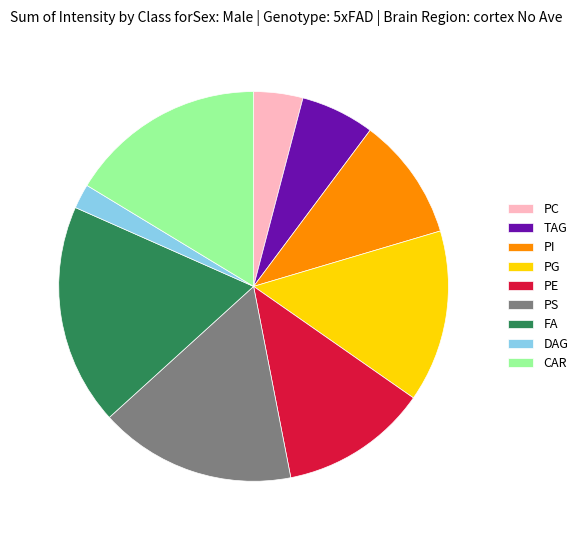

Do PC and TAG together represent more than half of the pie?

No